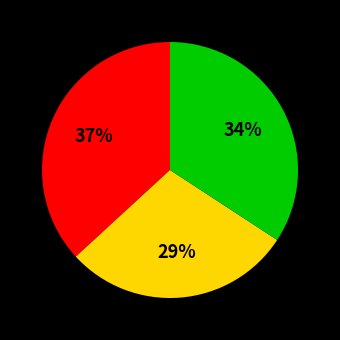

How many slices are in this pie chart?

3